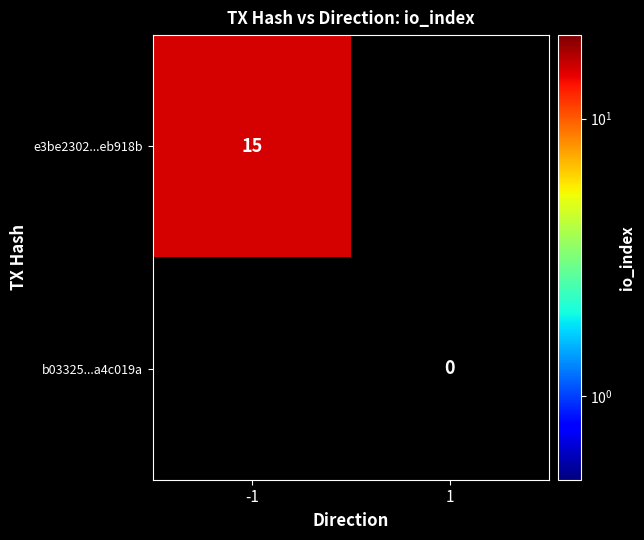

Which label corresponds to the smallest value in the chart?

1